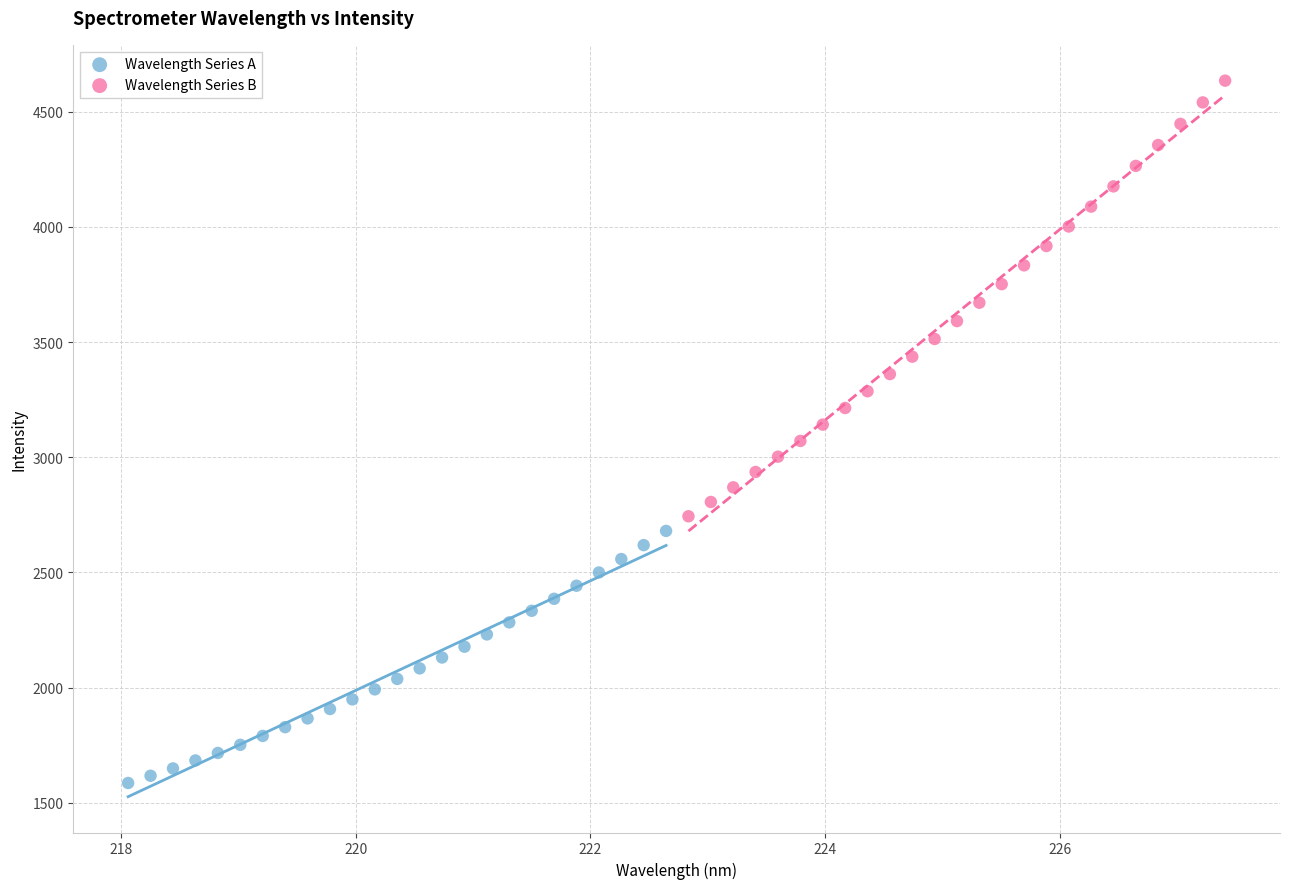

Which series reaches the maximum Y coordinate?

Wavelength Series B